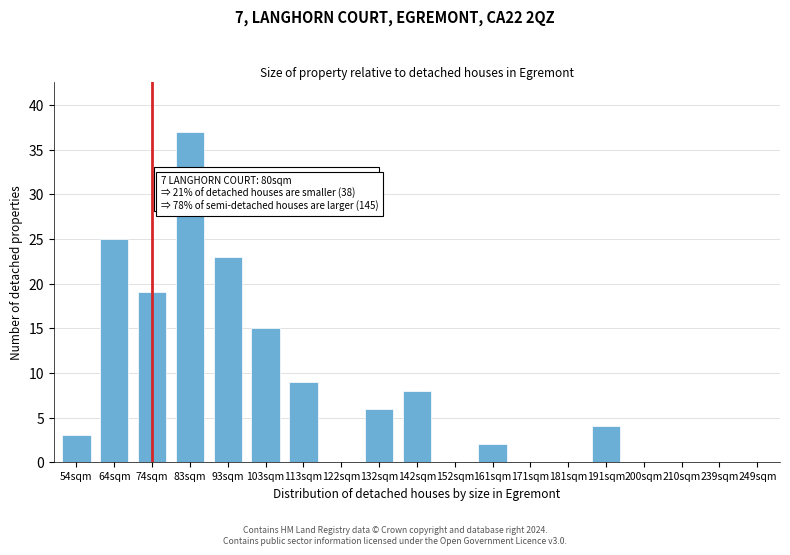

Reading left to right, list all the values displayed in this chart.

54sqm=3	64sqm=25	74sqm=19	83sqm=37	93sqm=23	103sqm=15	113sqm=9	122sqm=0	132sqm=6	142sqm=8	152sqm=0	161sqm=2	171sqm=0	181sqm=0	191sqm=4	200sqm=0	210sqm=0	239sqm=0	249sqm=0